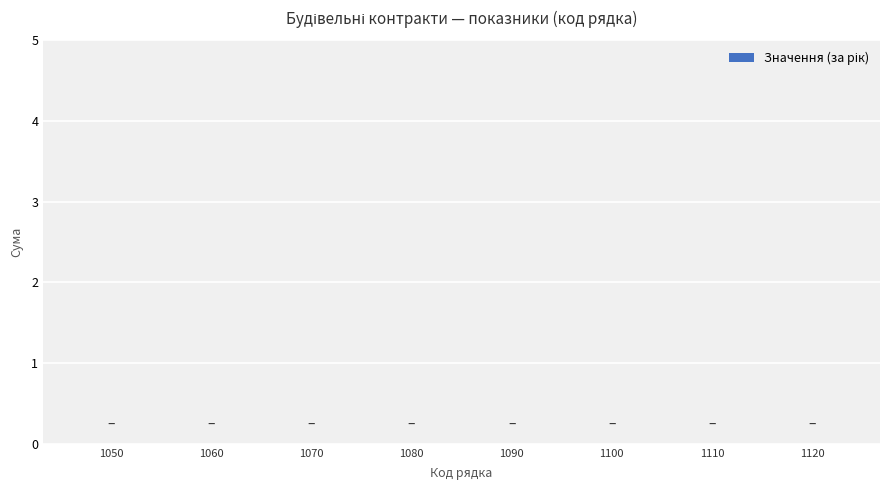

What is the ratio of the value at 1060 to the value at 1070?

1.0